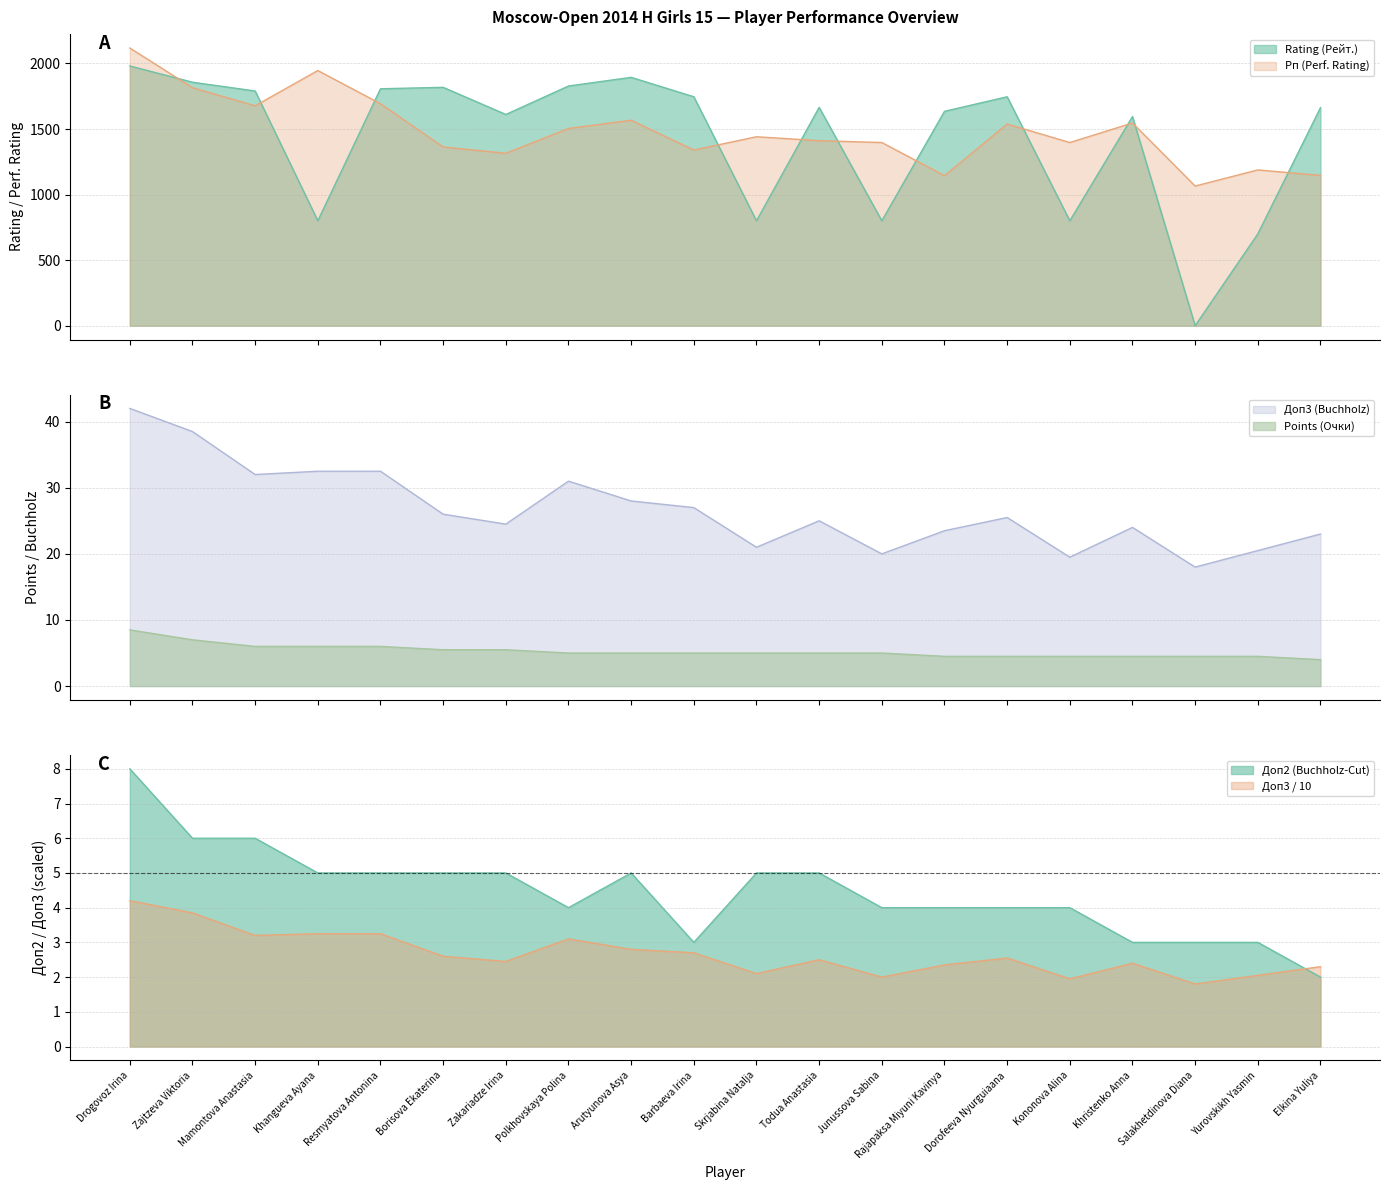

What is the difference between the highest and lowest values at Drogovoz Irina?

2110.0